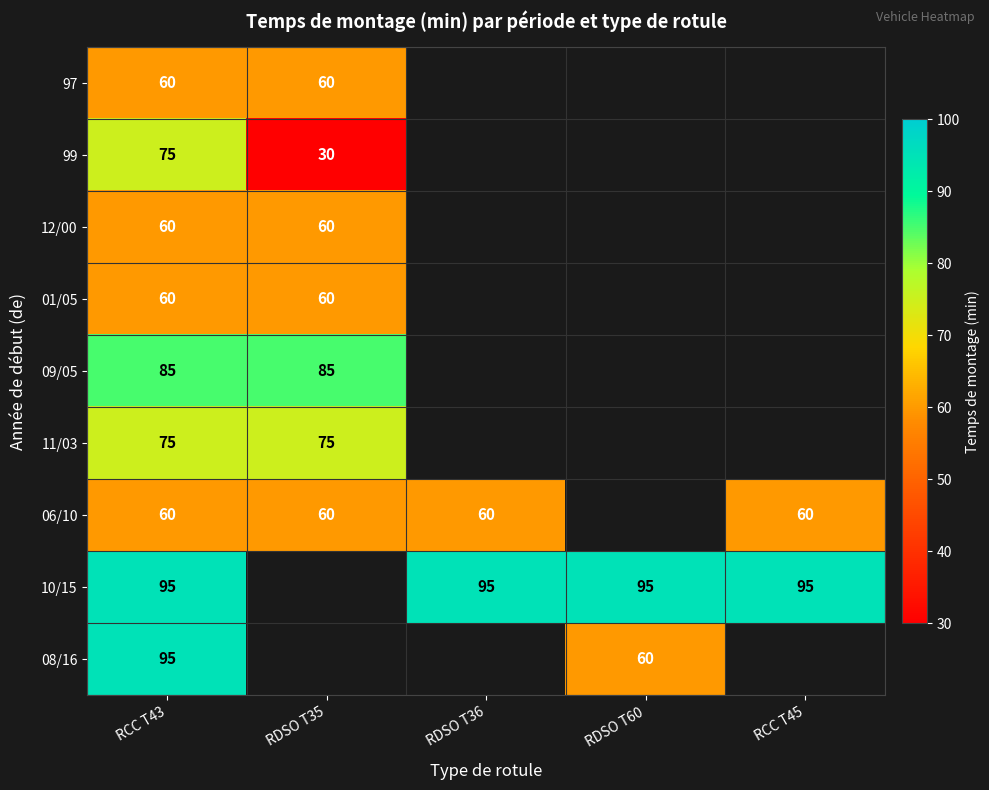

True or false: 10/15 has a value of 95 at RDSO T60.

True